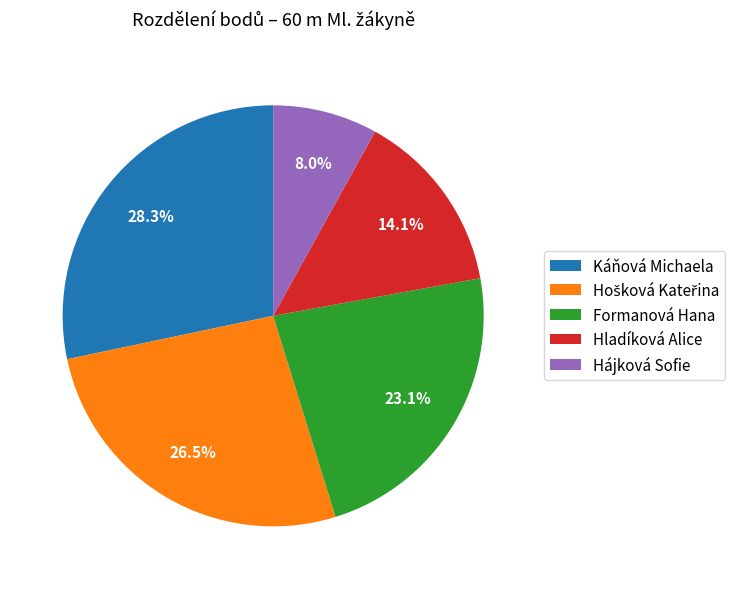

How many slices are in this pie chart?

5